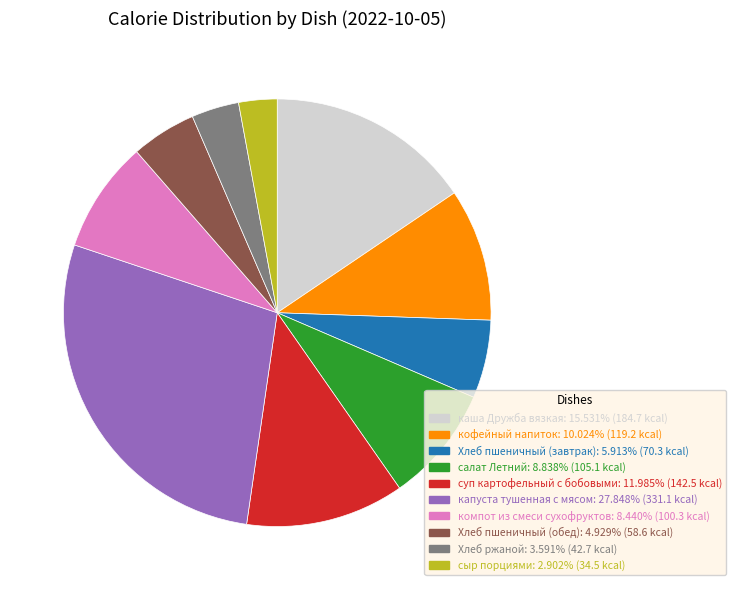

Is it true that Хлеб пшеничный (обед) is 5% of the pie?

True